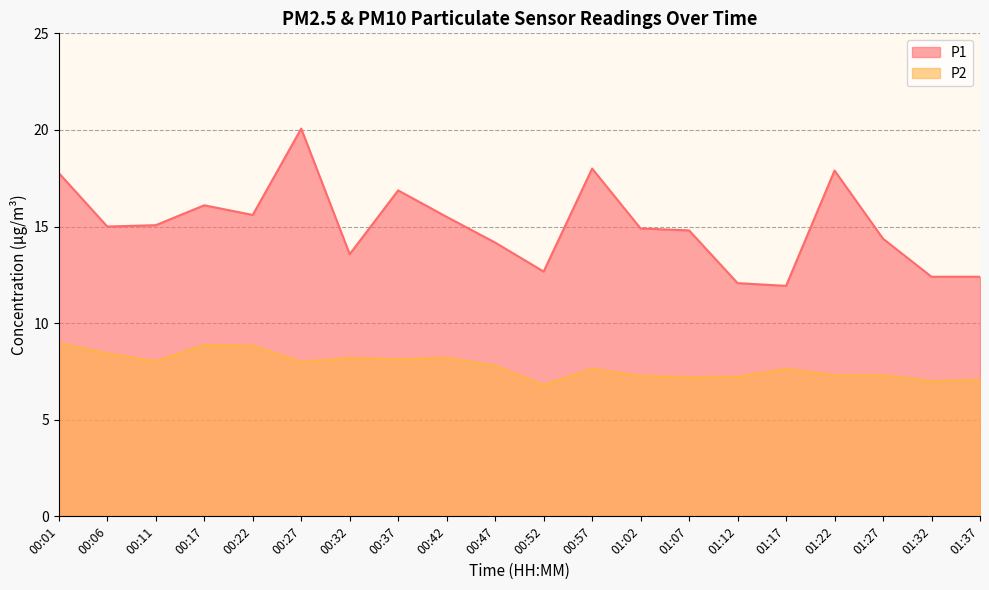

What are all the series names shown in the legend?

P1, P2